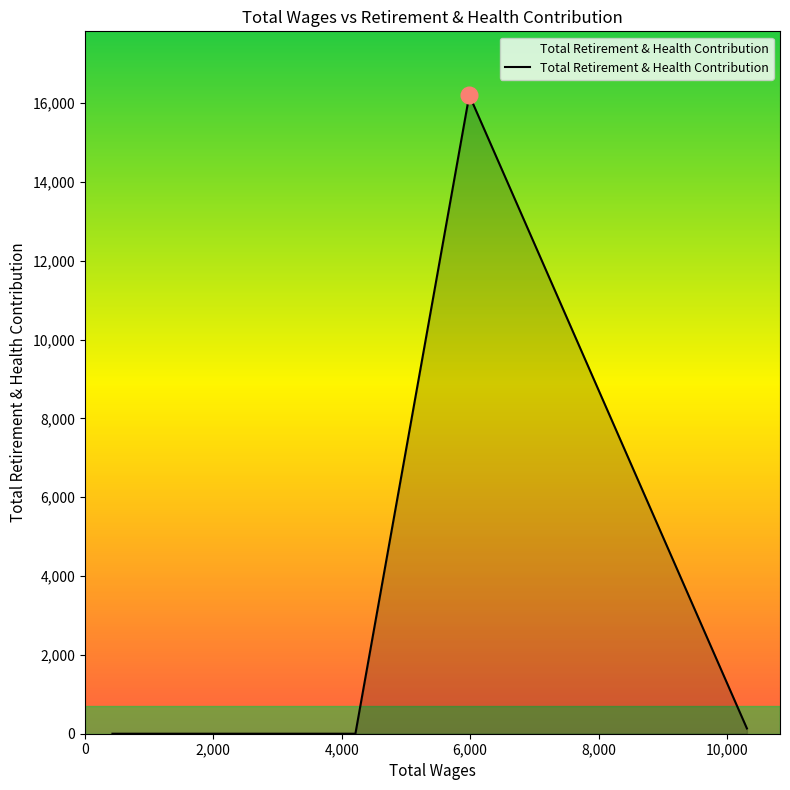

True or false: the data has more than 0 interior local peaks.

True